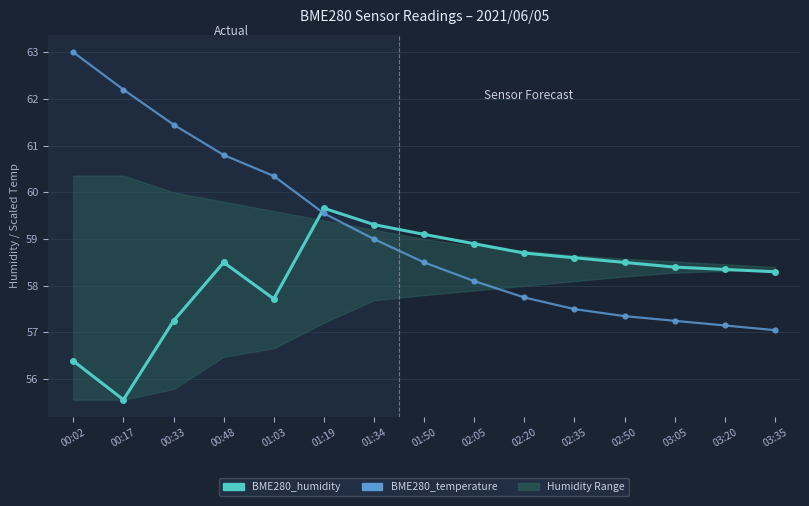

What is the minimum value for BME280_temperature (×5+5)?

57.0